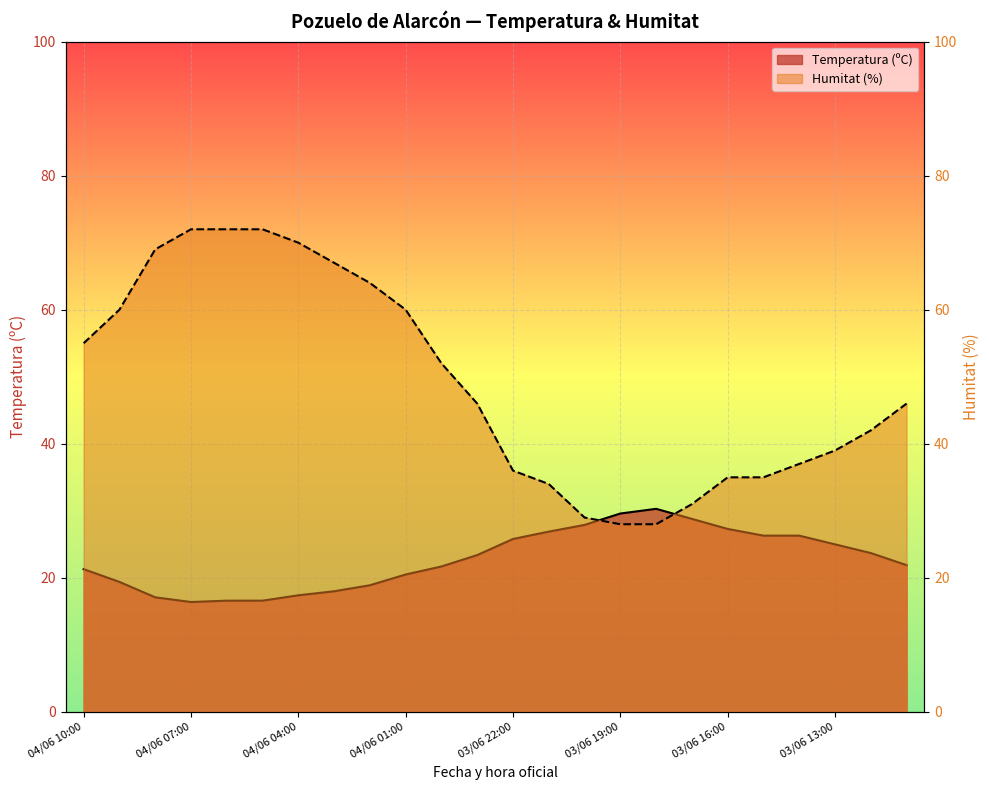

How many distinct data groups are displayed?

2